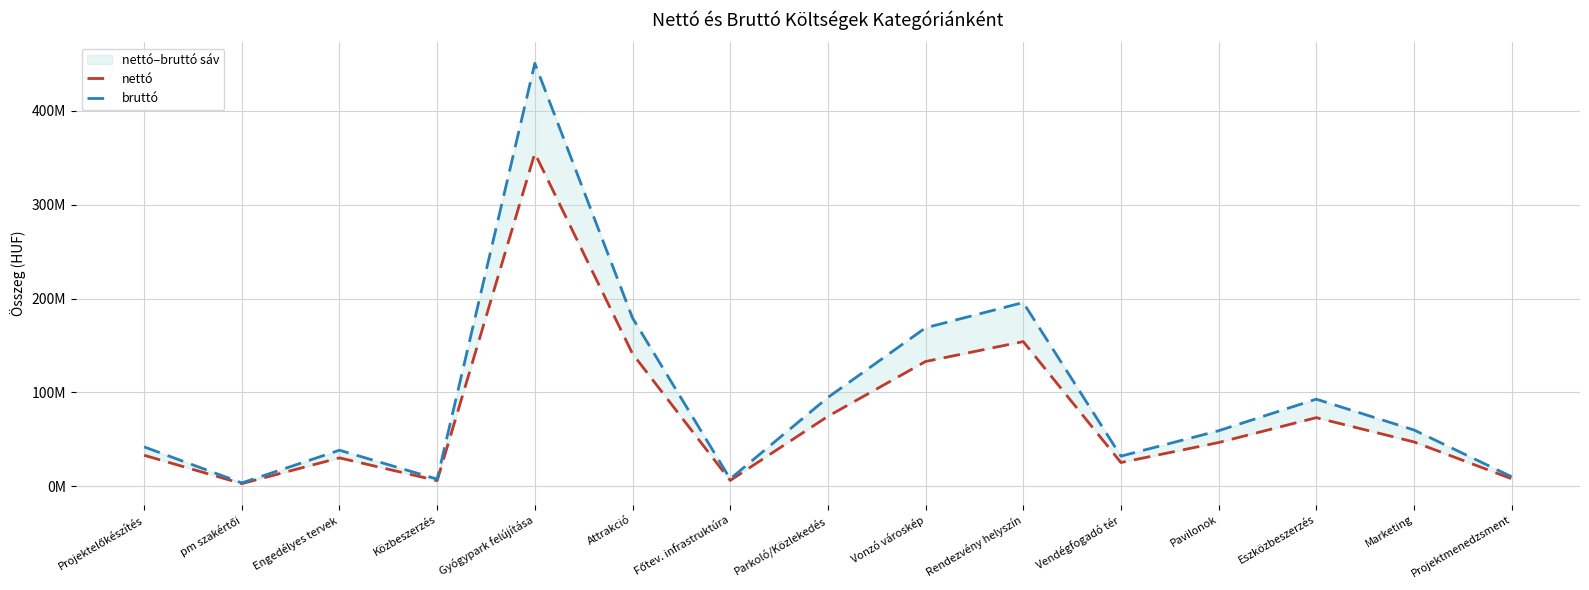

Where is nettó nearest to the value 178837162?

Rendezvény helyszín